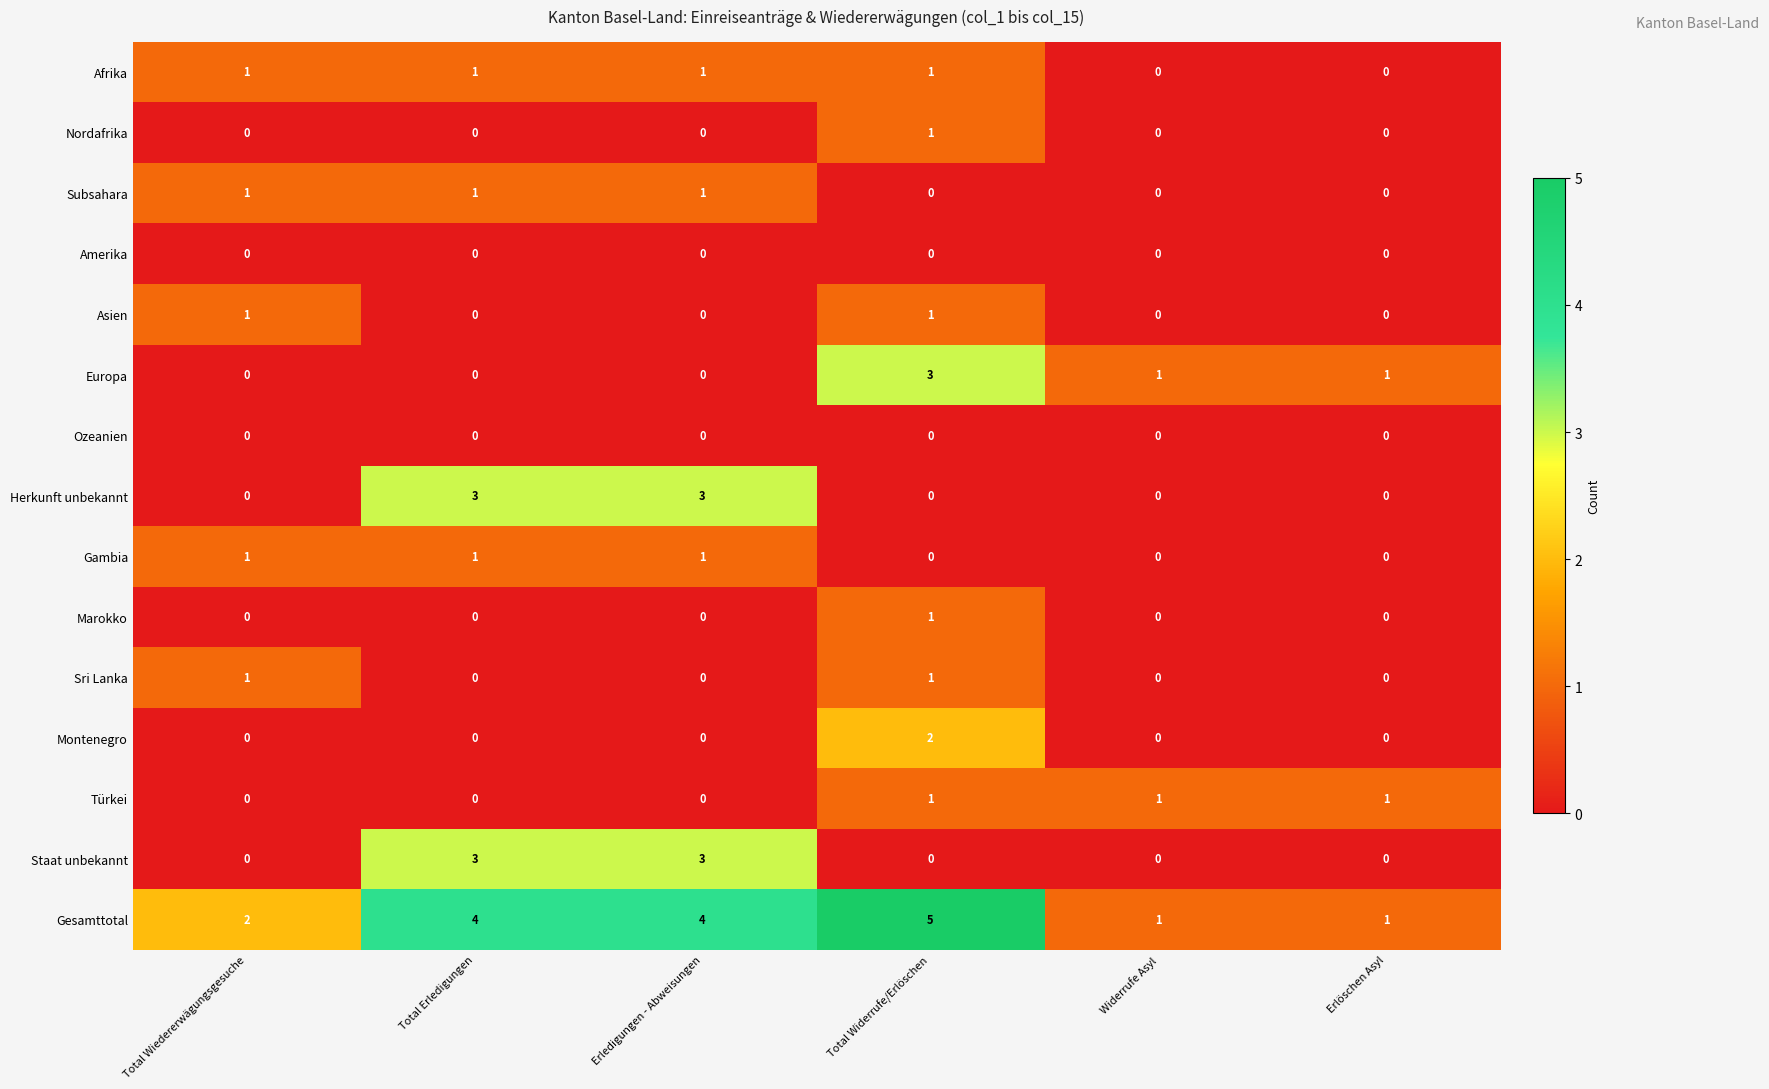

Count the Afrika values in the range 0 to 1.

6